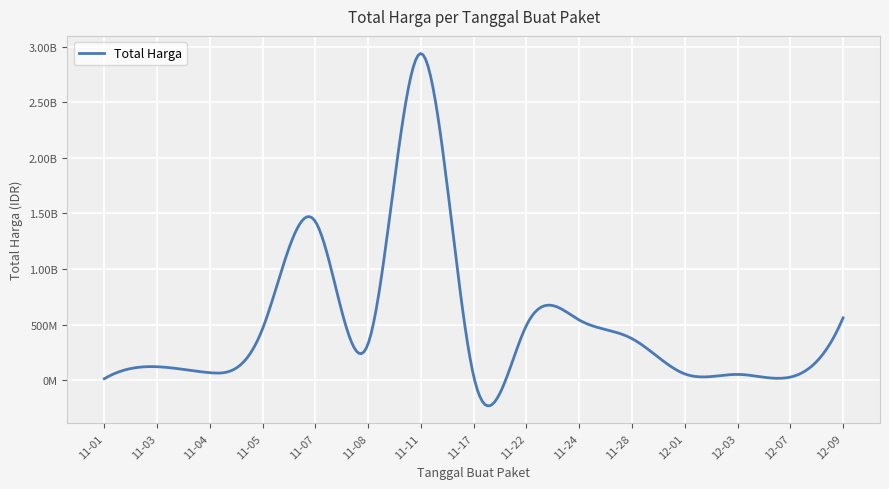

What is the label of the 8th point from the left?

2021-11-17